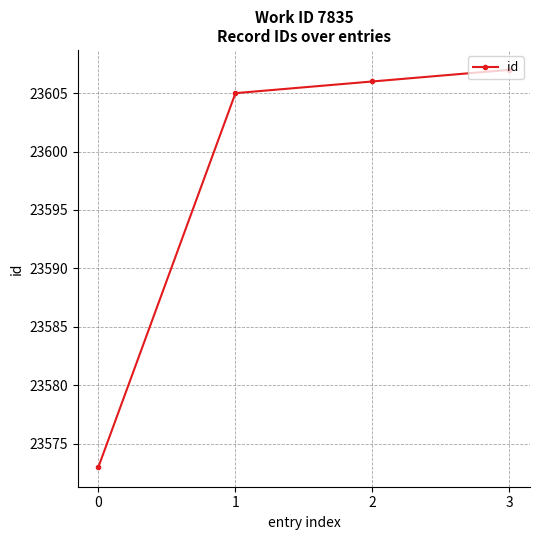

What is the value of the 2nd point from the left?

23605